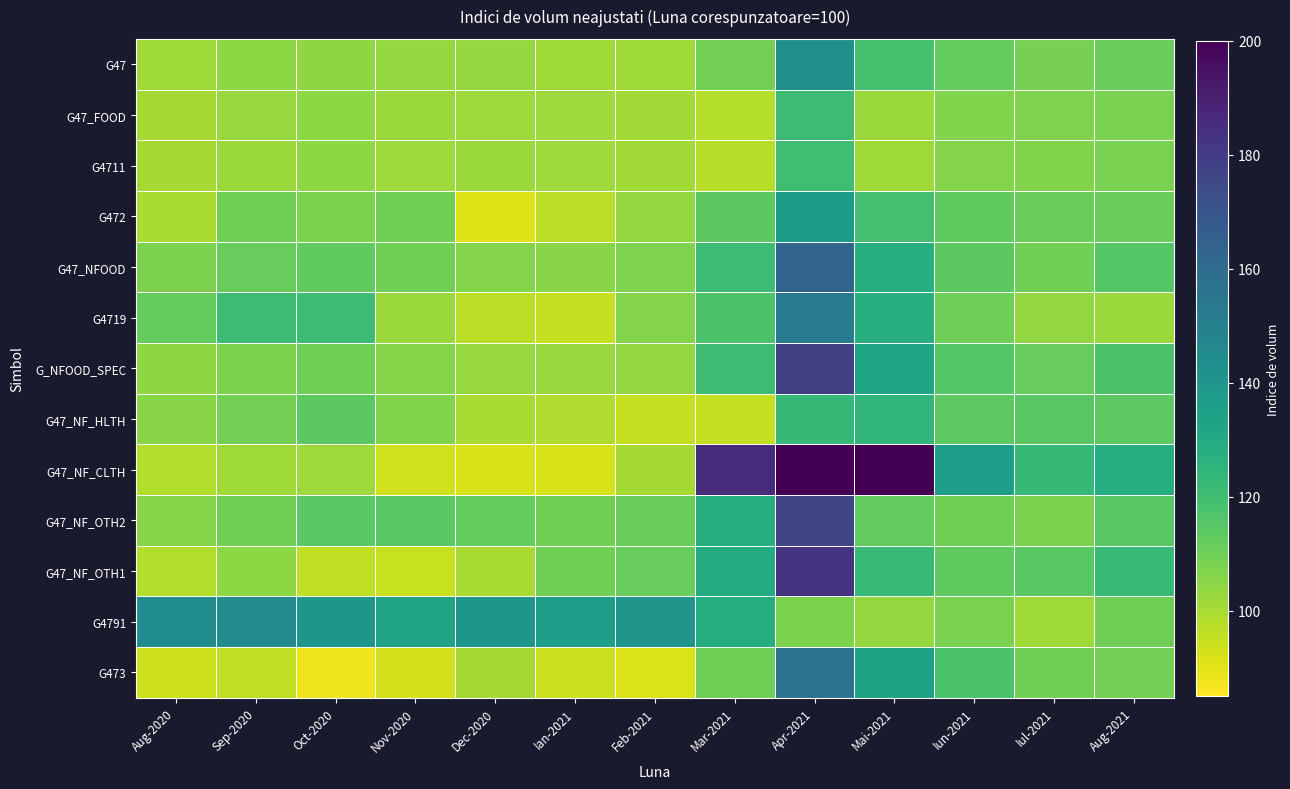

Which series has the largest total across all categories?

G47_NF_CLTH